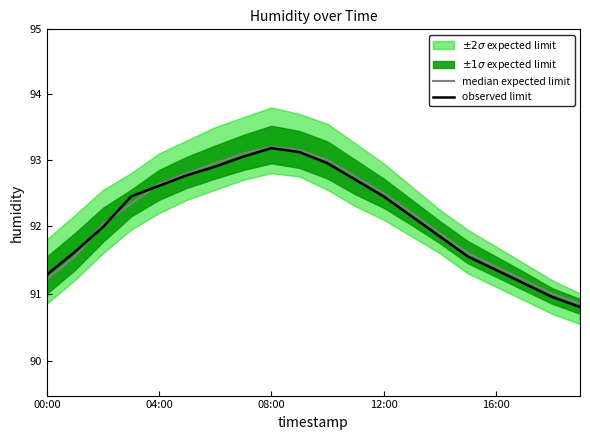

Which series has the largest total across all categories?

median expected limit